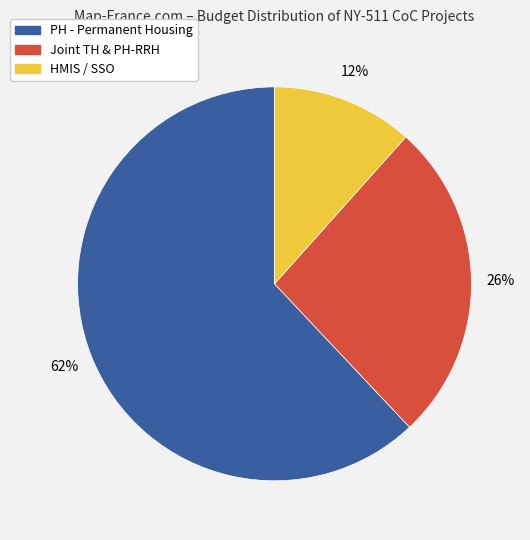

Is HMIS / SSO the majority of the pie?

No